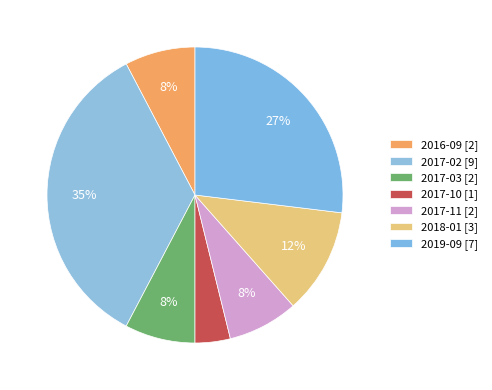

What portion of the pie excludes 2018-01?

88.5%